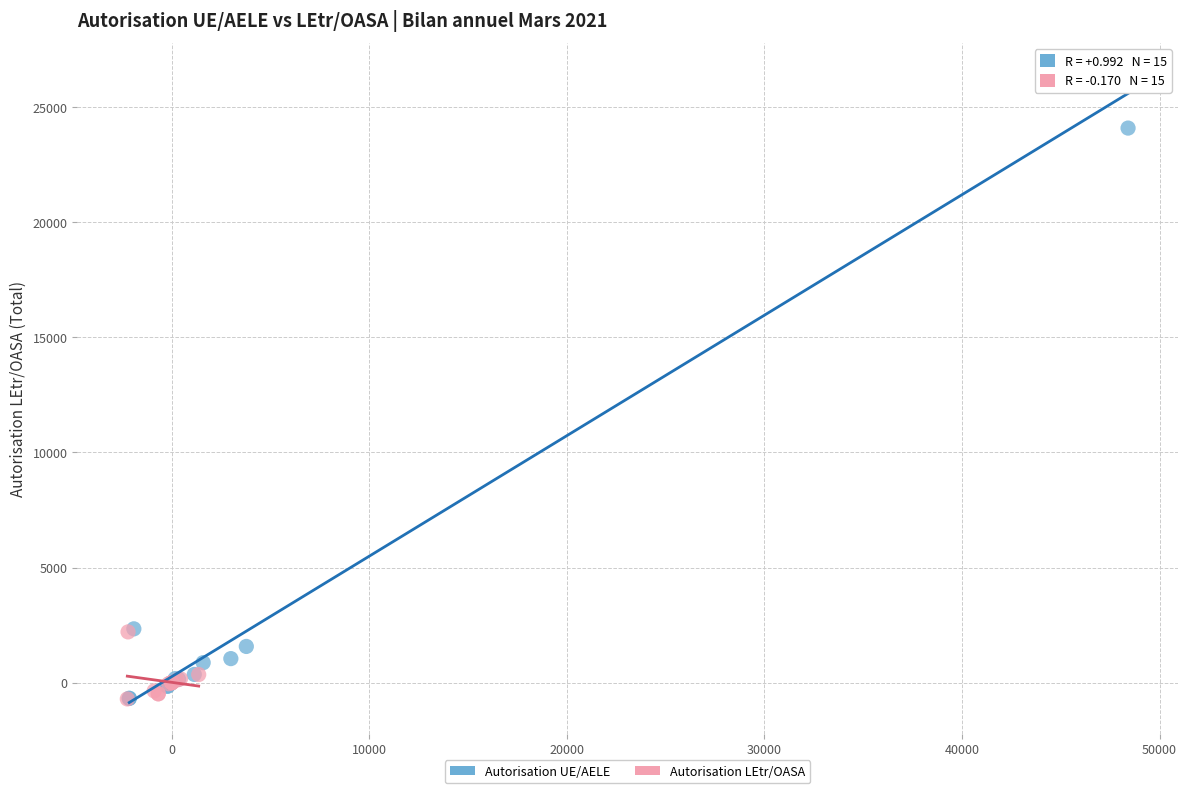

Which series has the widest spread of Y values?

Autorisation UE/AELE